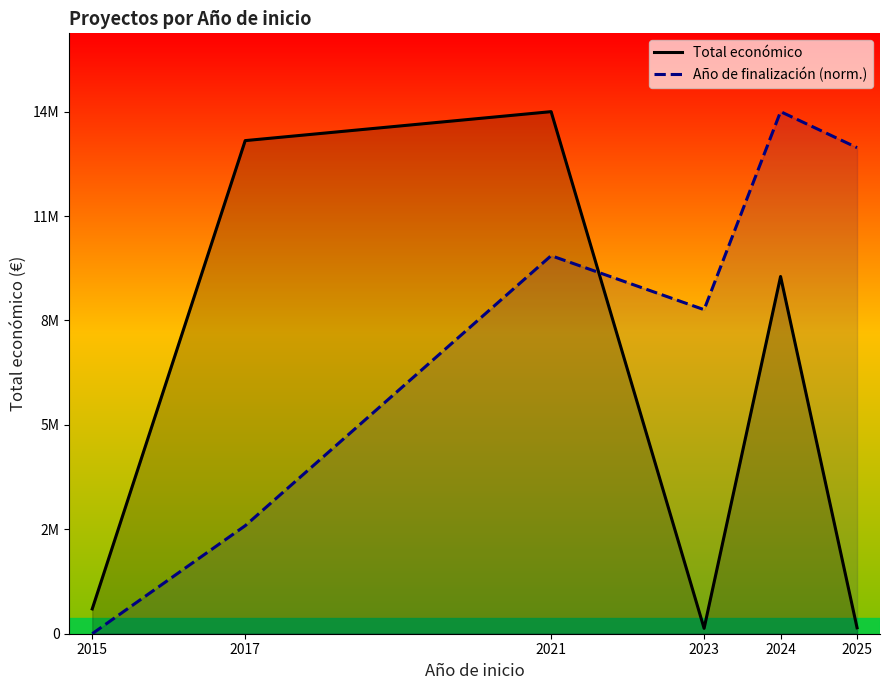

The value of Año de finalización (norm.) at 2015 is 0.0. True or false?

True